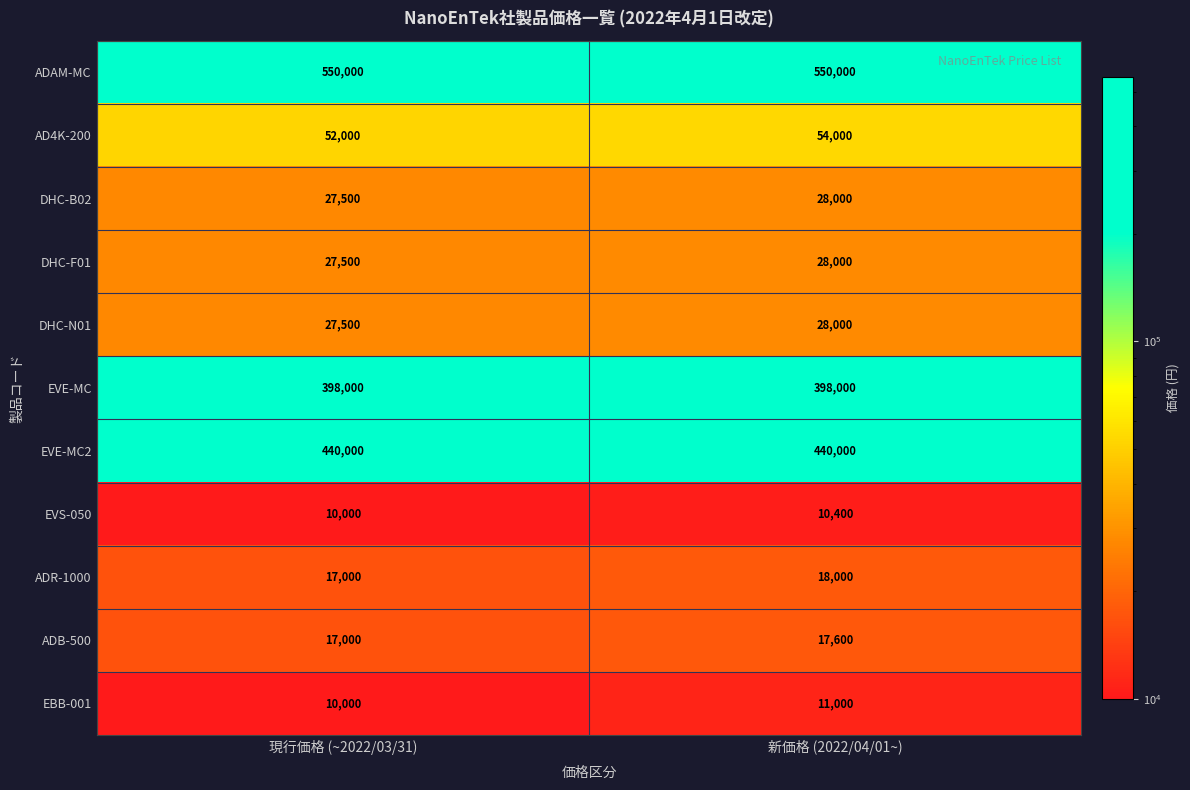

What is the sum of the EVE-MC values at 現行価格 (~2022/03/31) and 新価格 (2022/04/01~)?

796000